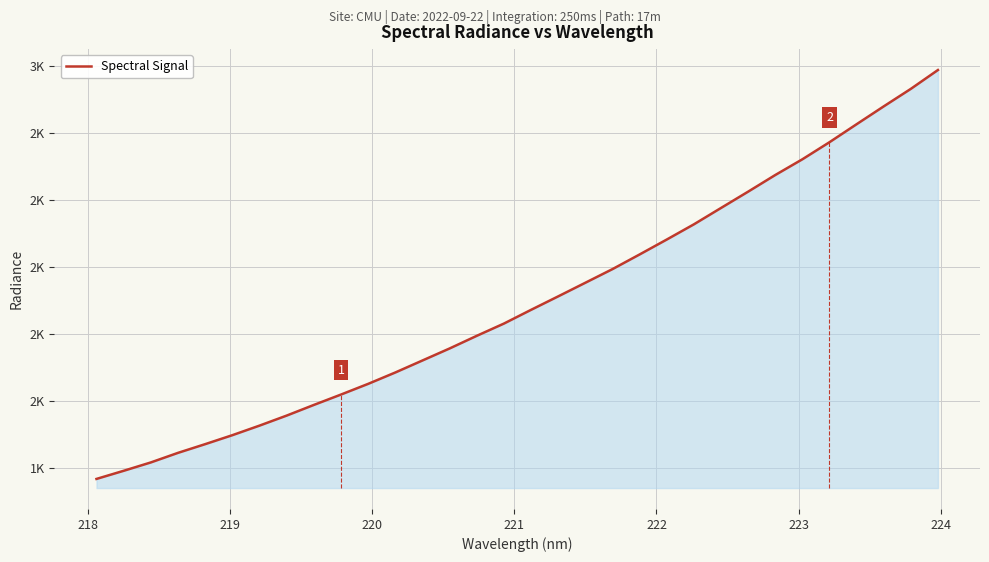

What is the difference between the maximum and minimum values?

1222.4